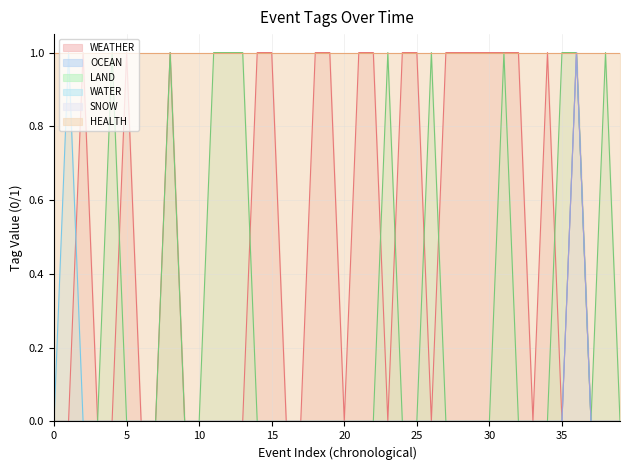

The value of SNOW at 35 is 1. True or false?

False